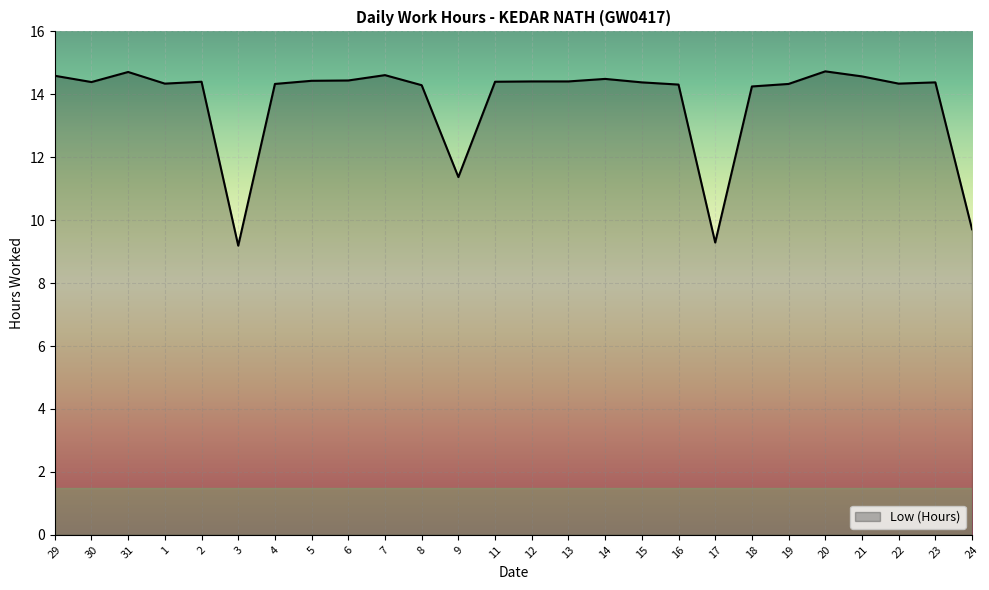

What is the ratio of the value at 13 to the value at 30?

1.0